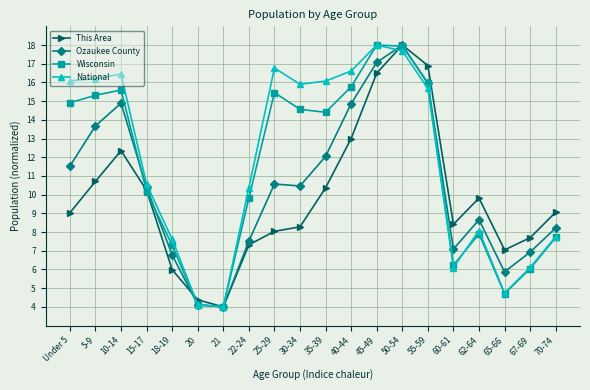

True or false: National and Ozaukee County cross at least once.

True